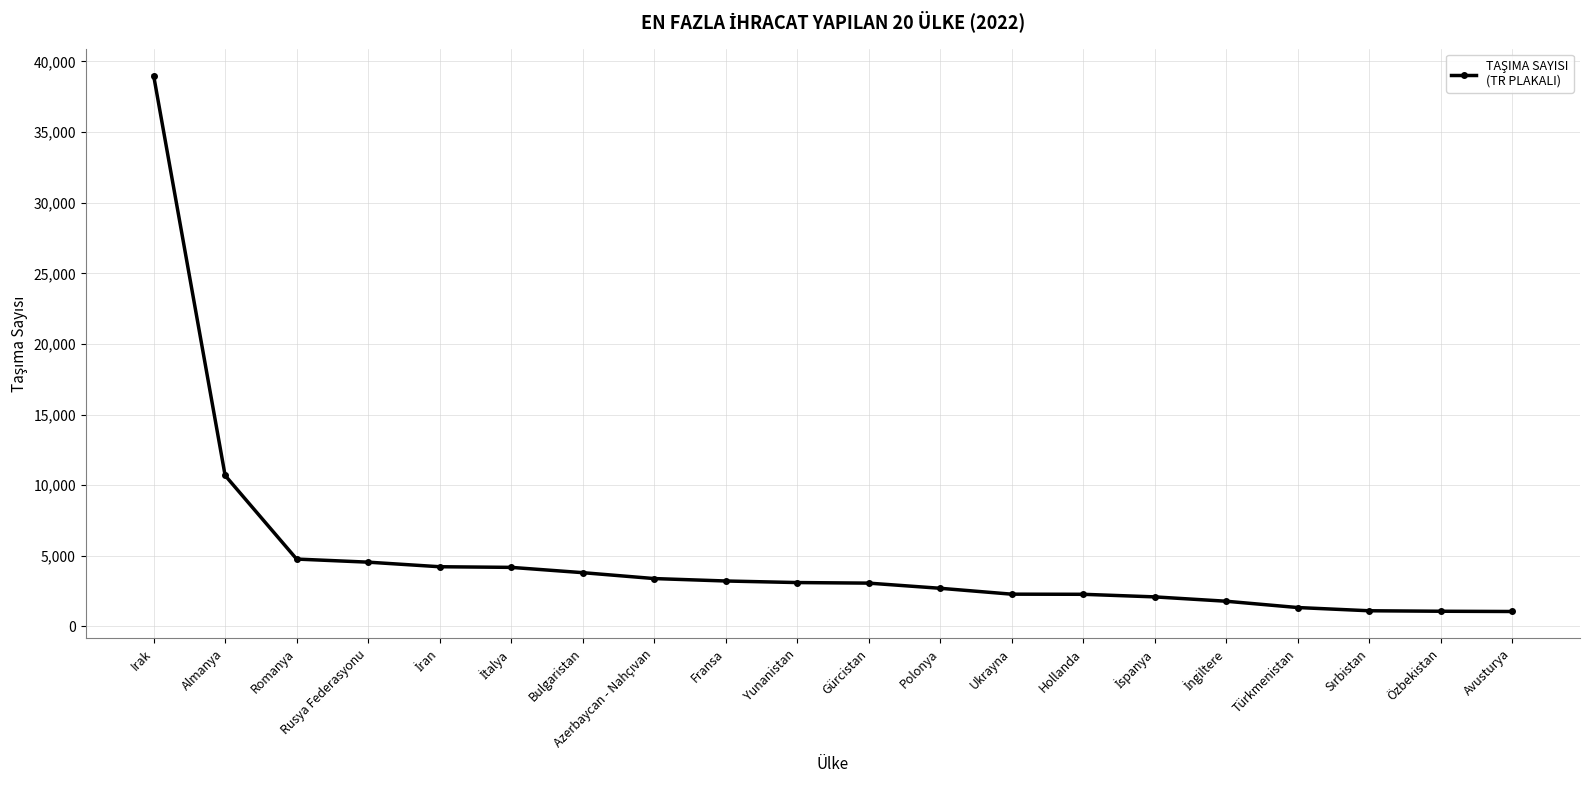

Where is the data nearest to the value 20031?

Almanya